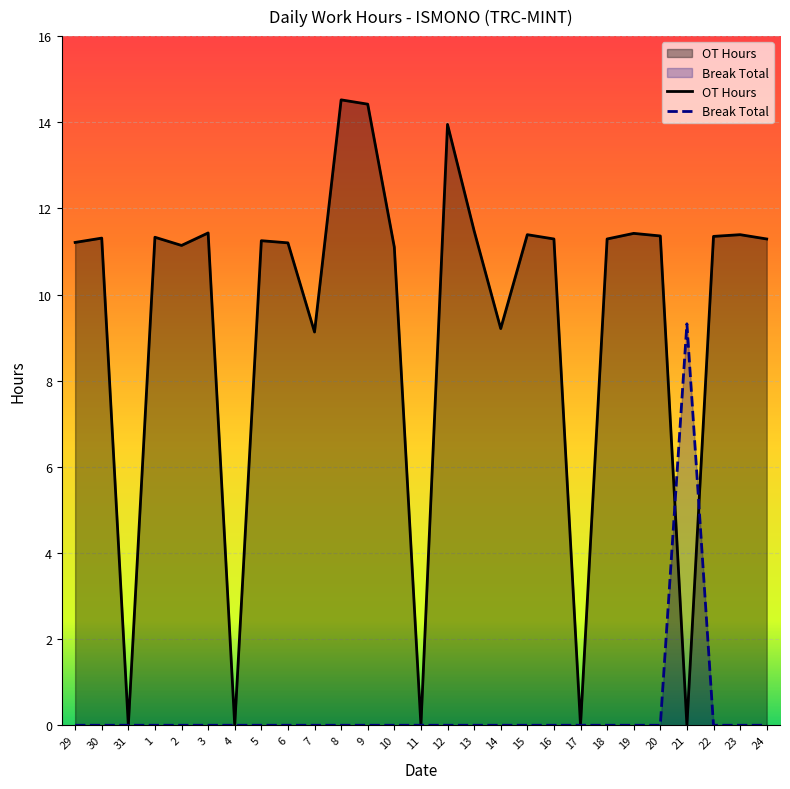

What is the spread (max minus min) of values at 5?

11.2